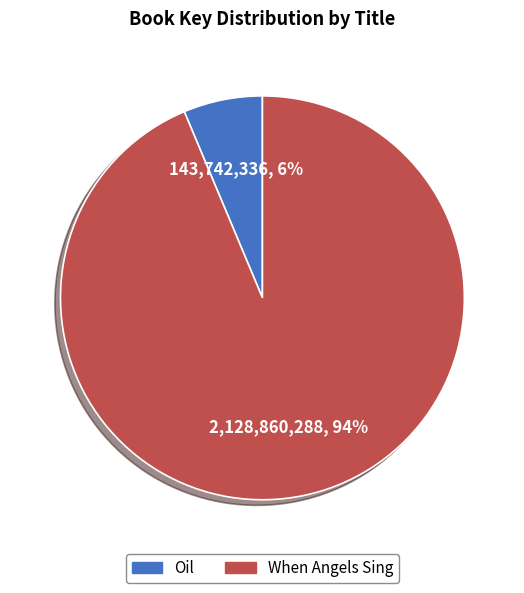

Which has a higher value, Oil or When Angels Sing?

When Angels Sing